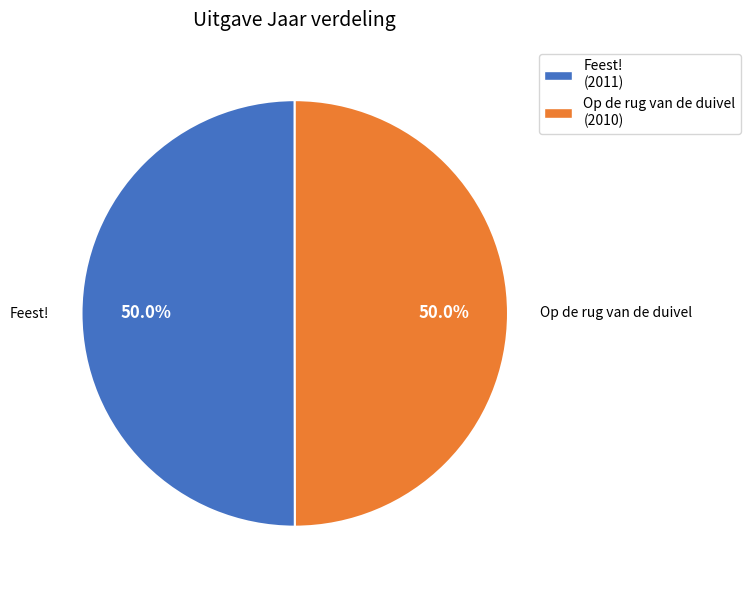

Combined, what portion of the pie is Feest! and Op de rug van de duivel?

100.0%